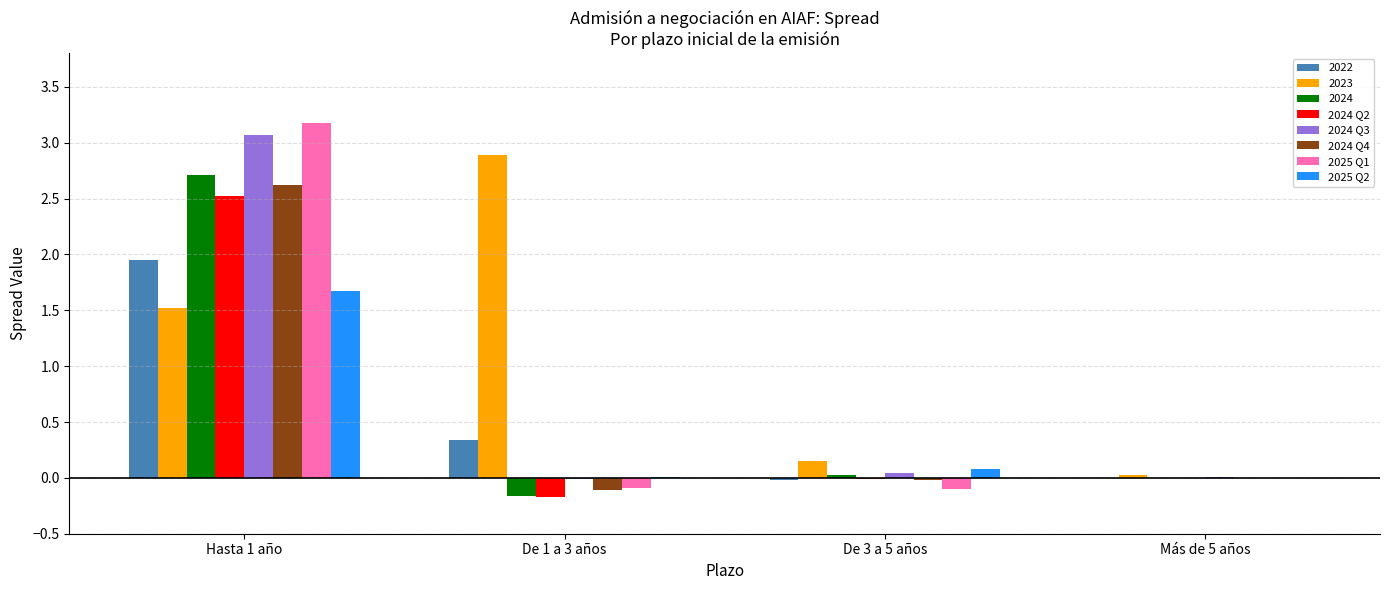

At which category is the sum across all series the highest?

Hasta 1 año